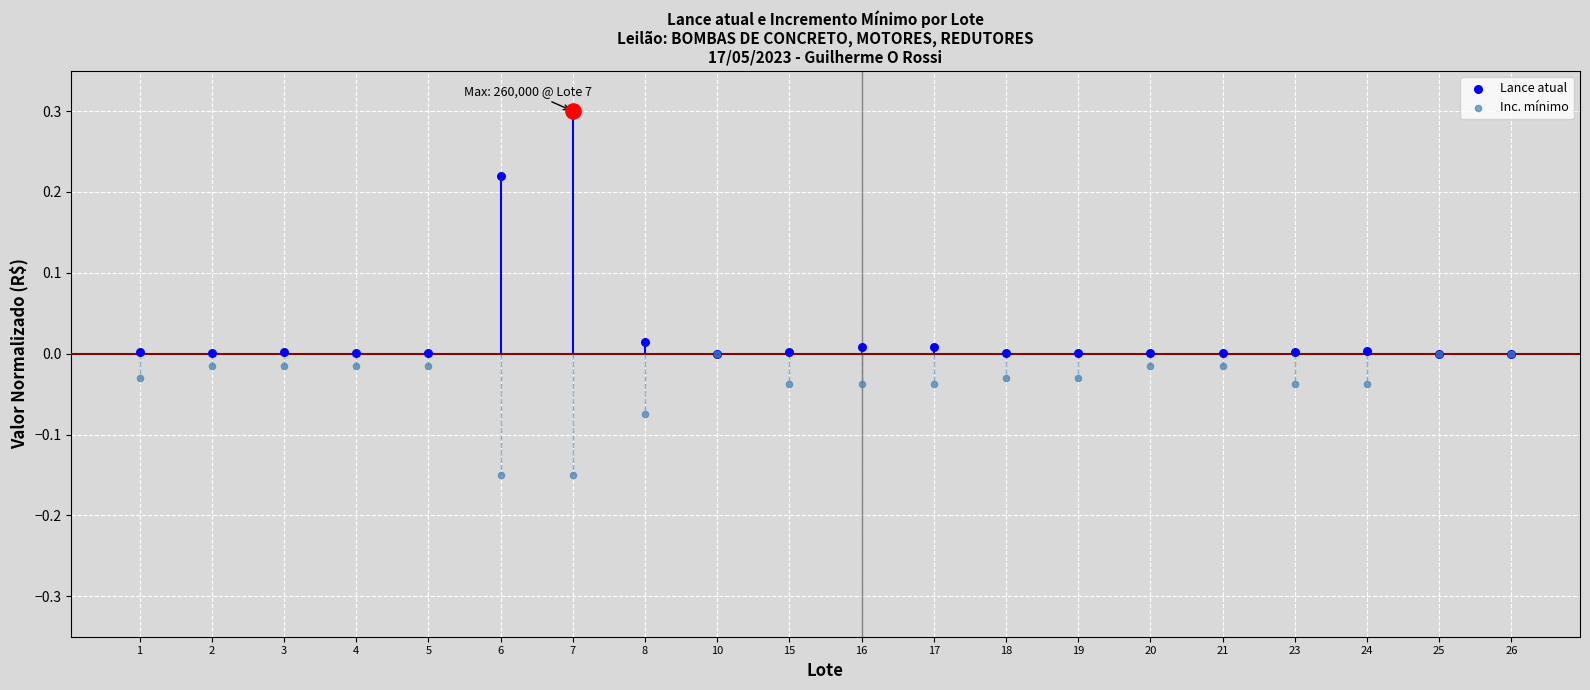

Which series has the largest total across all categories?

Lance atual